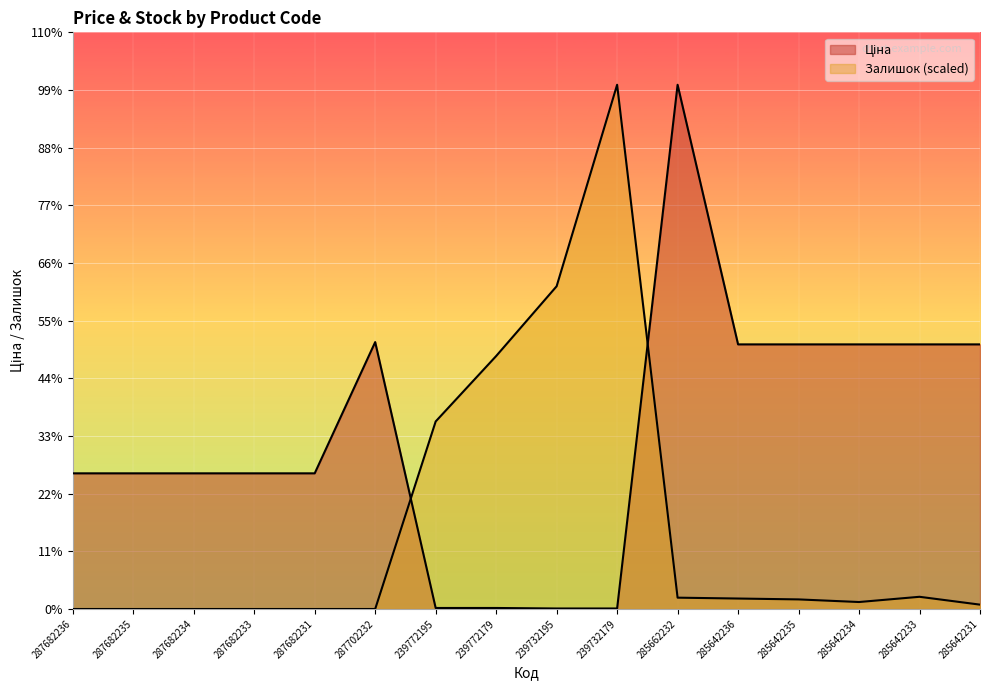

After their last crossing, which series has the higher values: Залишок or Ціна?

Ціна